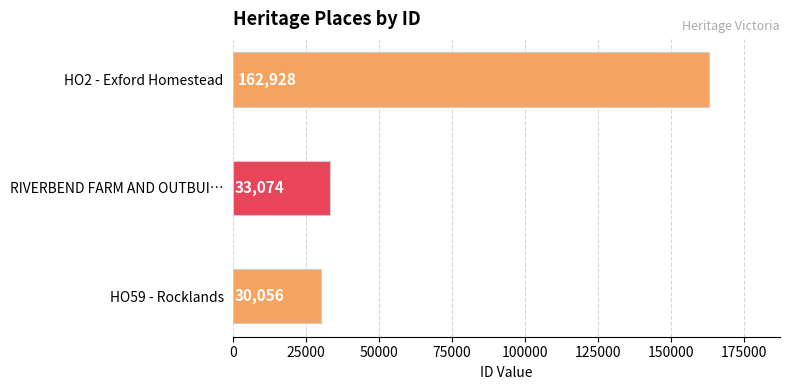

Reading right to left, transcribe all the data shown in this chart.

HO2 - Exford Homestead=162928	RIVERBEND FARM AND OUTBUILDINGS=33074	HO59 - Rocklands=30056